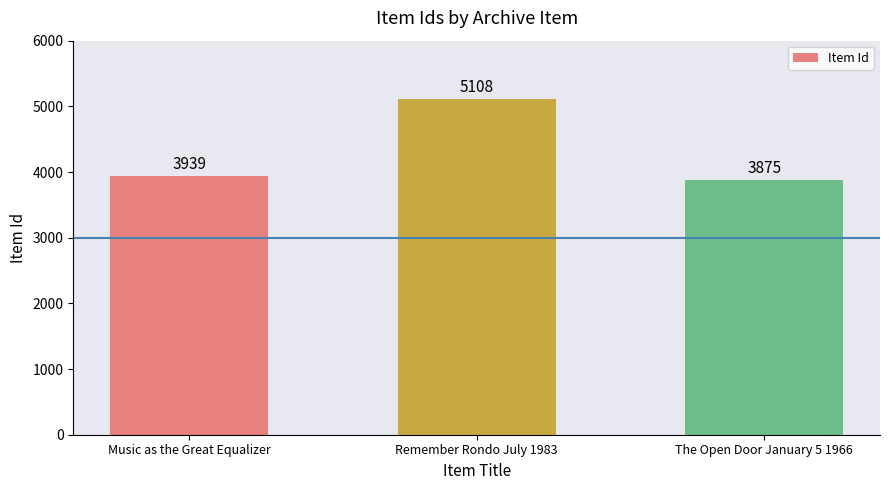

Where is the data nearest to the value 4491?

Music as the Great Equalizer